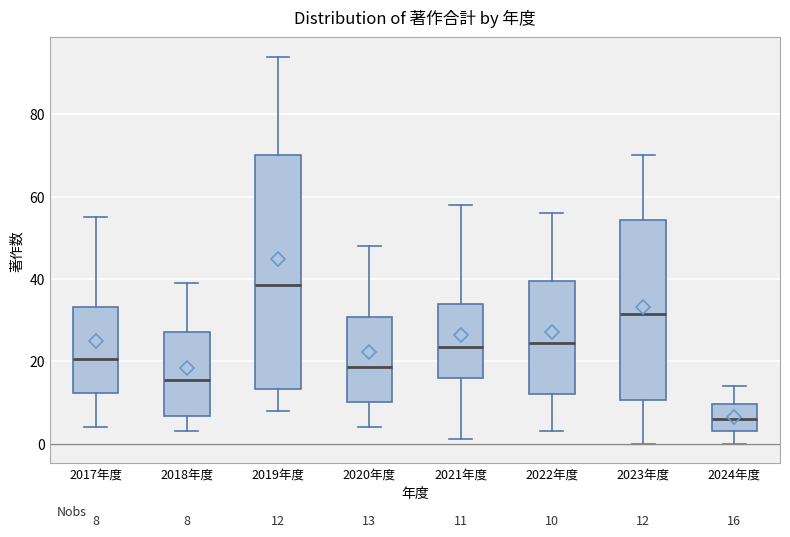

Which box is the tallest, from its lower edge to its upper edge?

2019年度